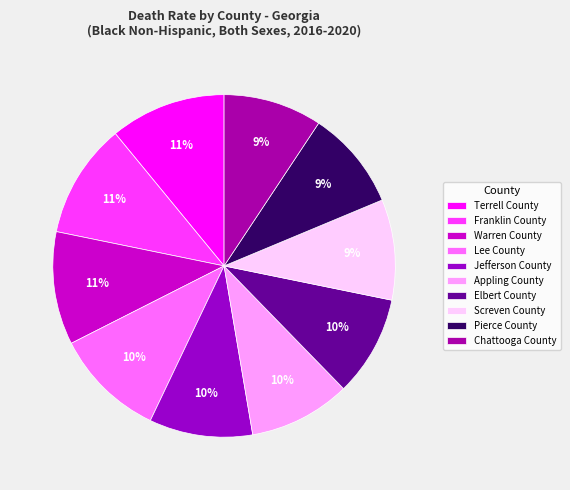

How many slices are in this pie chart?

10